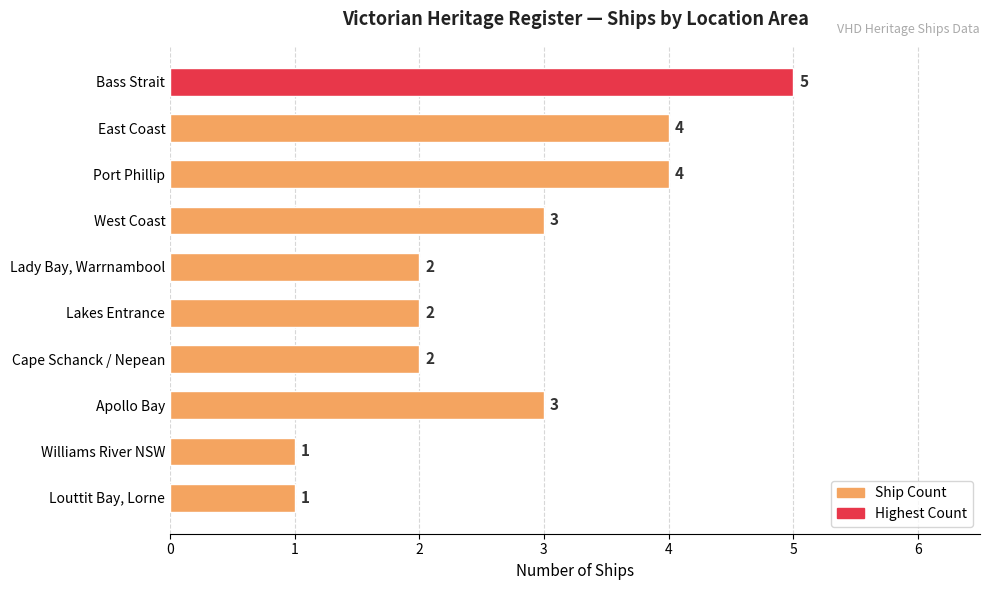

The chart shows a value of 4 at East Coast. True or false?

True